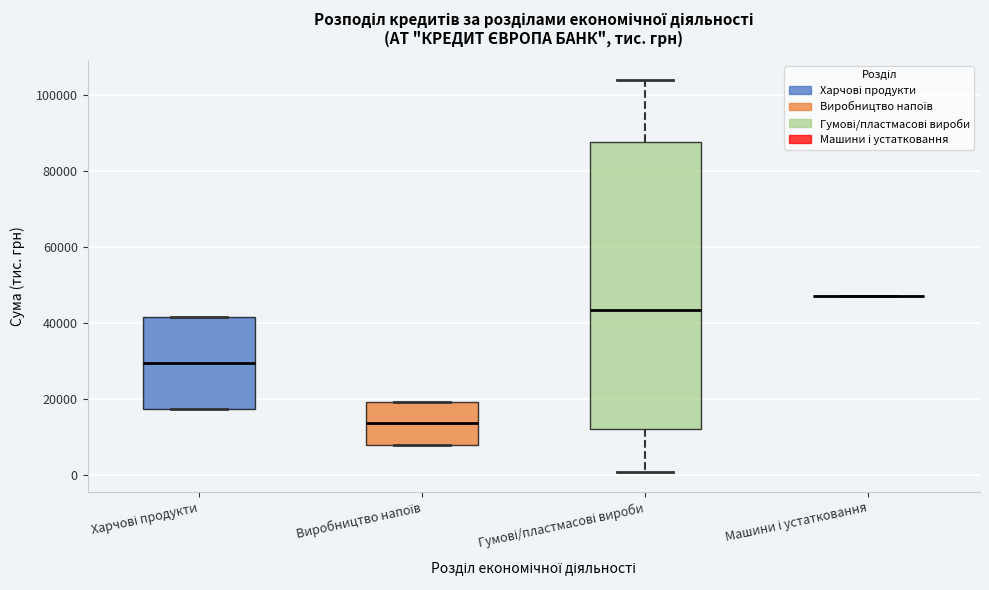

Reading left to right, transcribe this box plot: for each box, give where its median line is, the range the box spans, and where its two whiskers end, as read against the y-axis. The values are not printed on the chart, so give them approximately, as read against the axis.

Харчові продукти: median 30000, box 18000 to 42000, whiskers 18000 to 42000
Виробництво напоїв: median 14000, box 8000 to 20000, whiskers 8000 to 20000
Гумові/пластмасові вироби: median 44000, box 12000 to 88000, whiskers 0 to 104000
Машини і устатковання: box collapsed to a line at 48000, whiskers 48000 to 48000